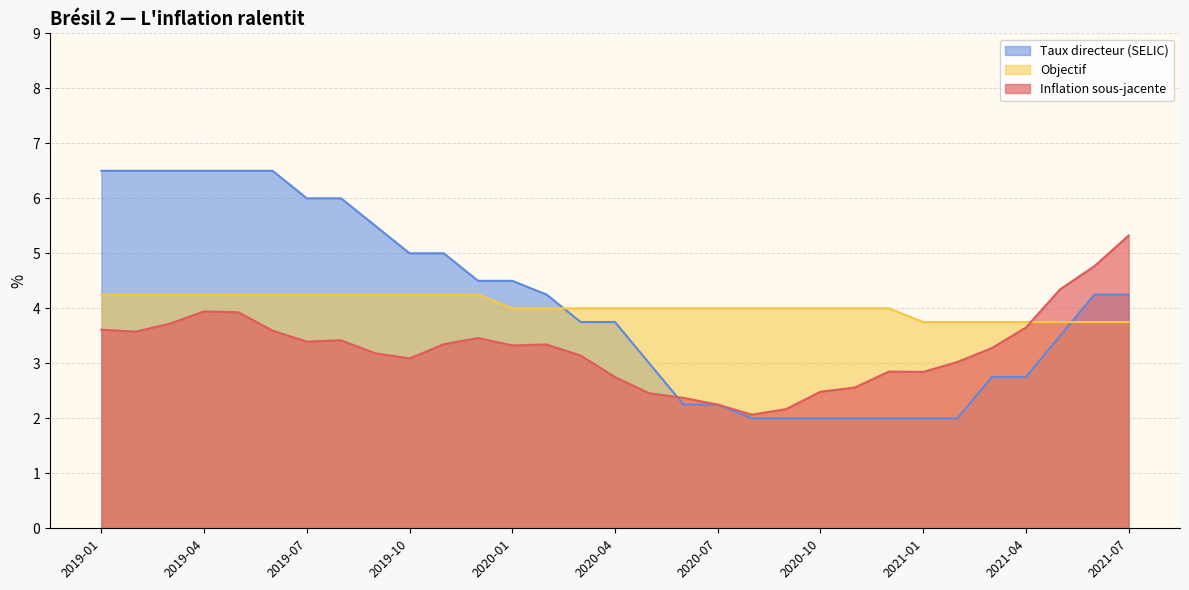

How many data points does each series have?

31